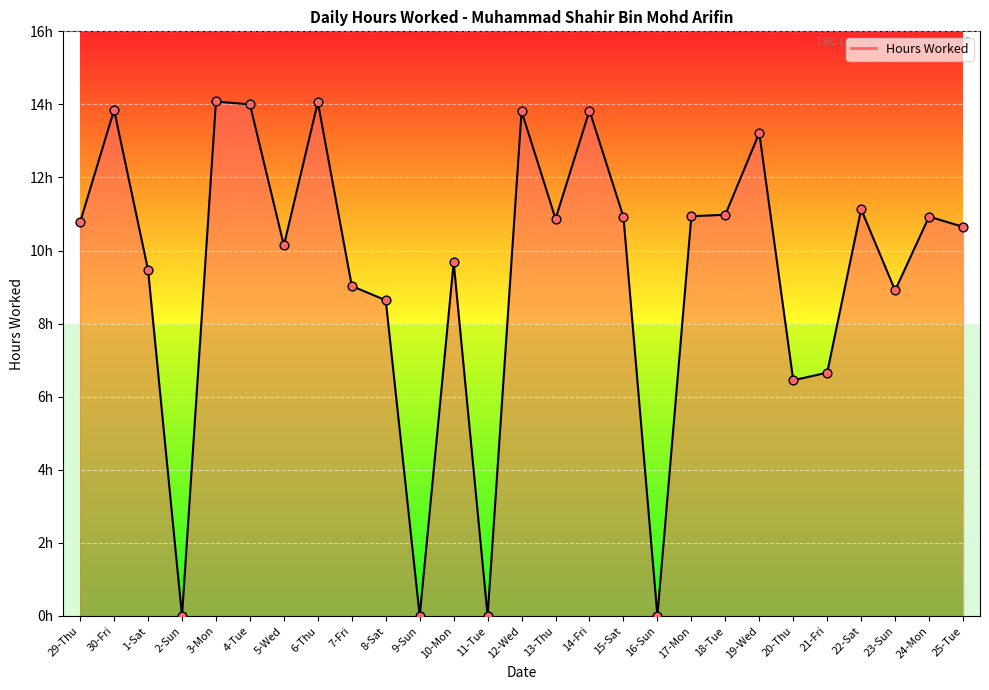

What is the change in value from 11-Tue to 24-Mon?

+10.9